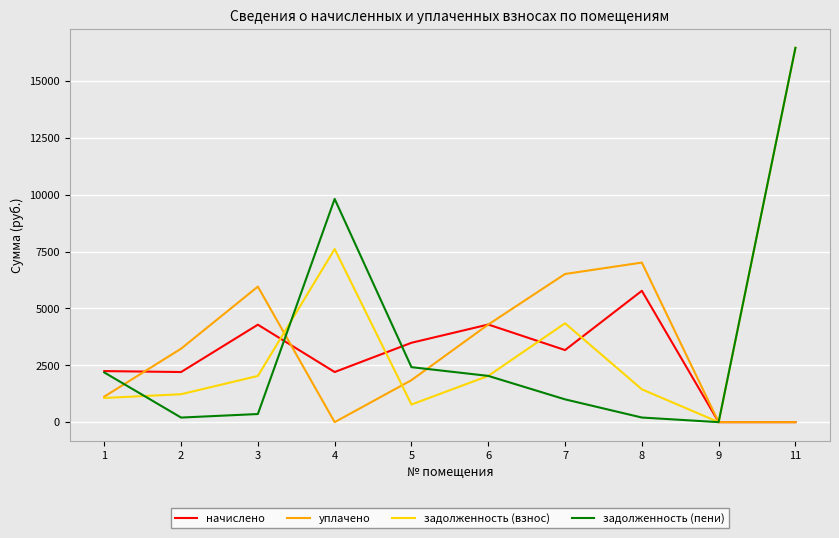

Which series has the largest total across all categories?

задолженность (взнос)